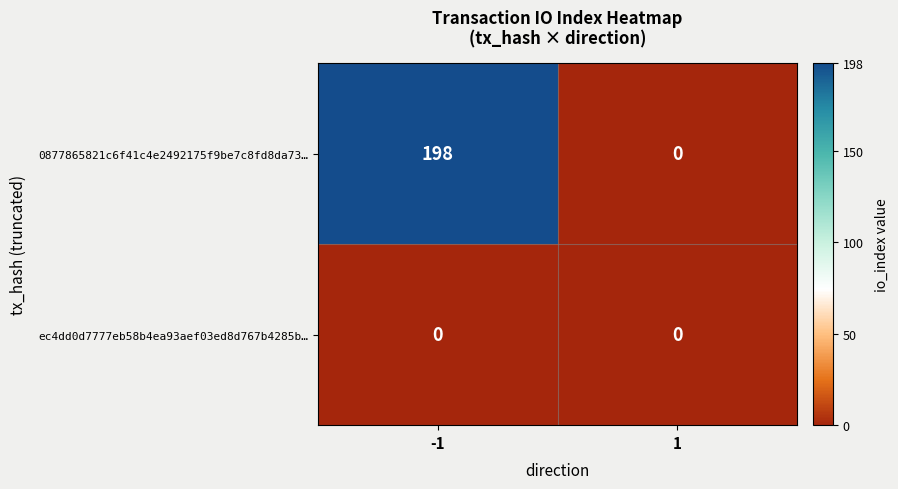

Reading left to right, extract all data points from this chart.

0877865821c6f41c4e2492175f9be7c8fd8da73…: 198	0
ec4dd0d7777eb58b4ea93aef03ed8d767b4285b…: 0	0